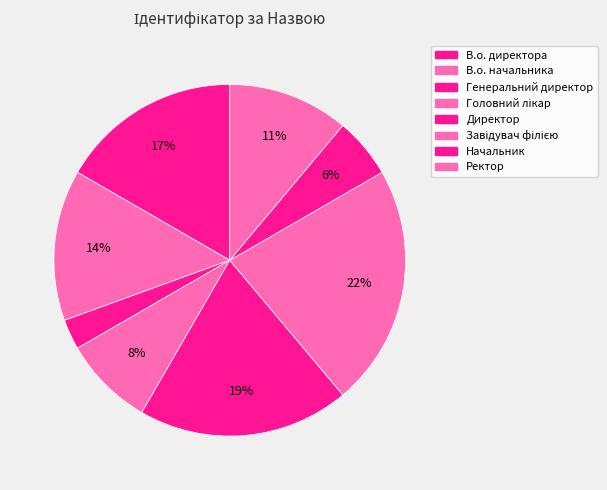

What percentage is the В.о. директора slice, to the nearest percent?

17%